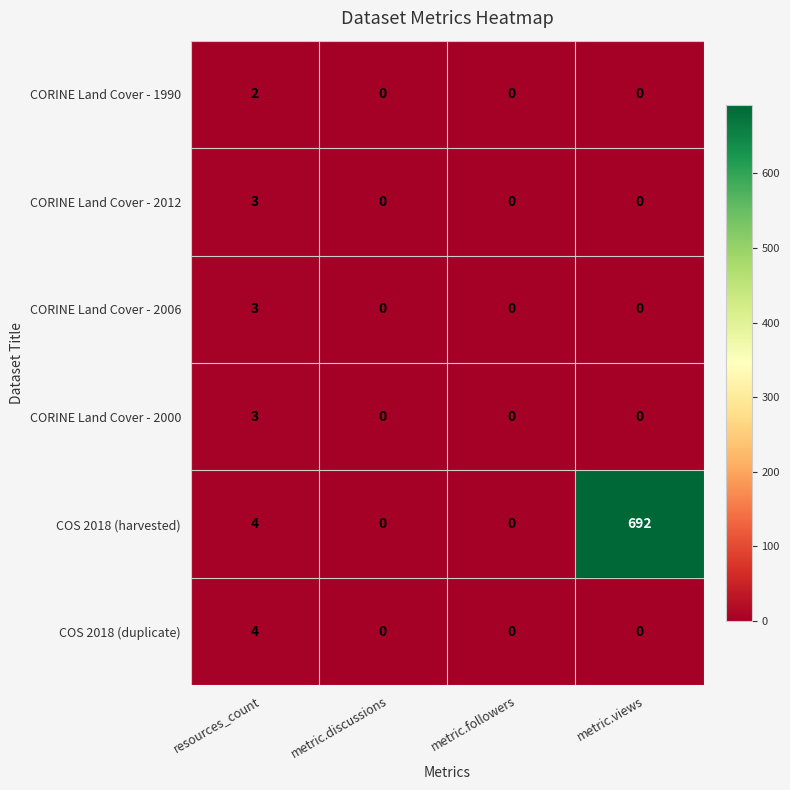

True or false: COS 2018 (harvested) has a value of 370 at metric.followers.

False